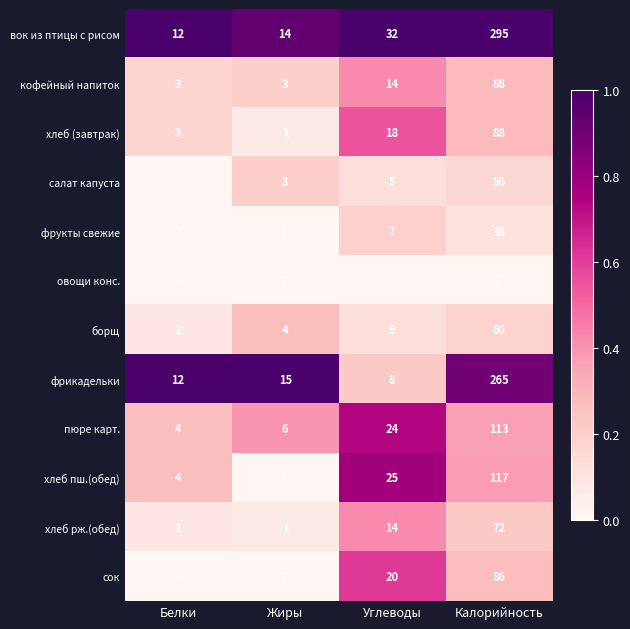

What is the average value of the хлеб рж.(обед) series?

22